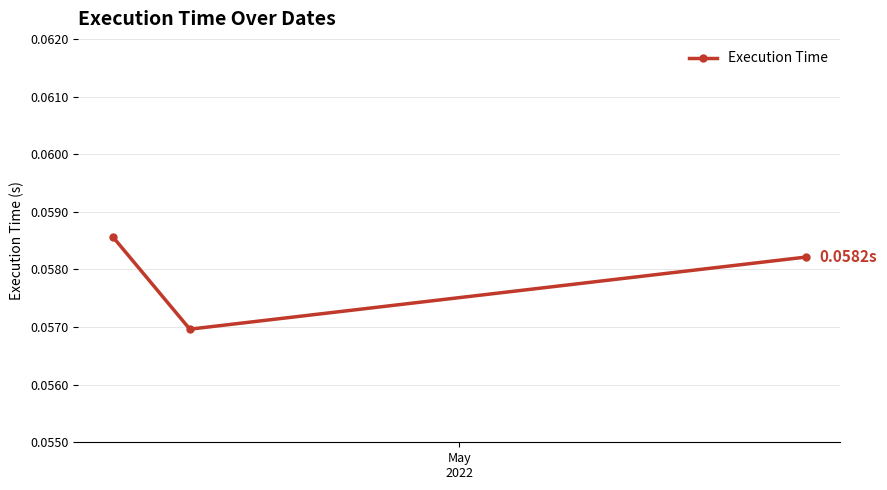

Count the number of data series in this chart.

1